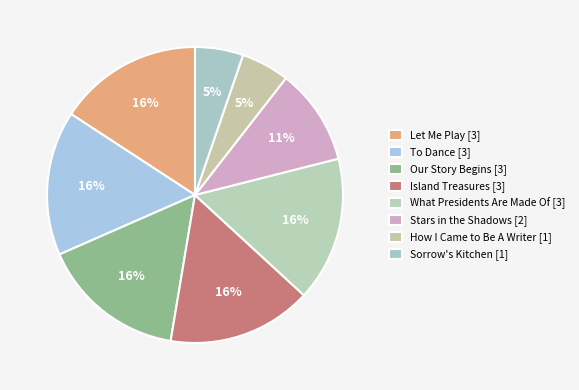

To the nearest percent, what is the average slice percentage?

12%